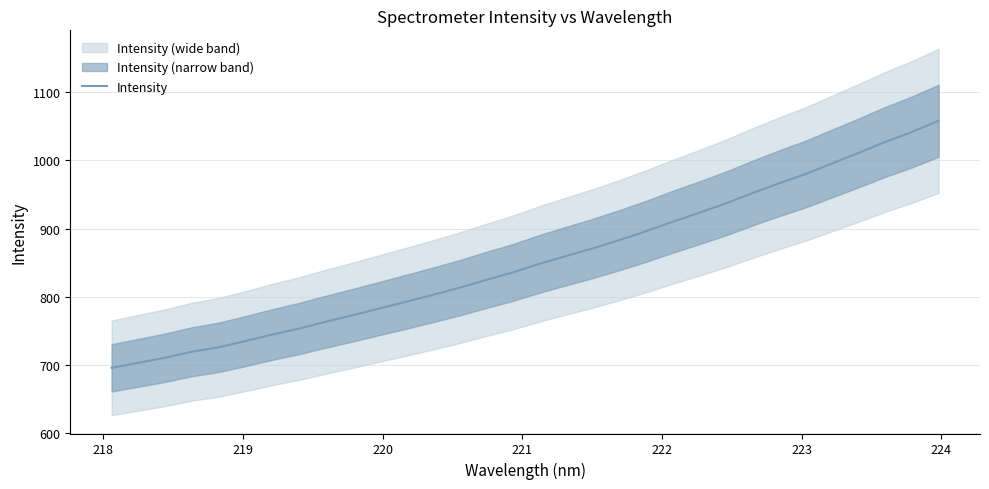

What is the highest value of the Intensity series?

1058.4